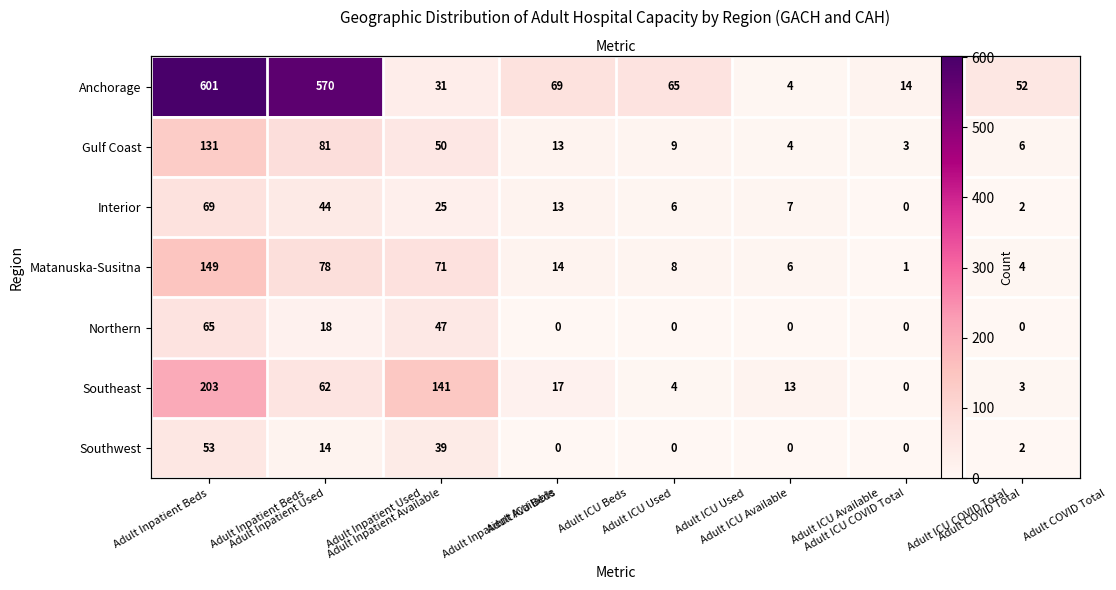

At which label does Interior first exceed 13?

Adult Inpatient Beds